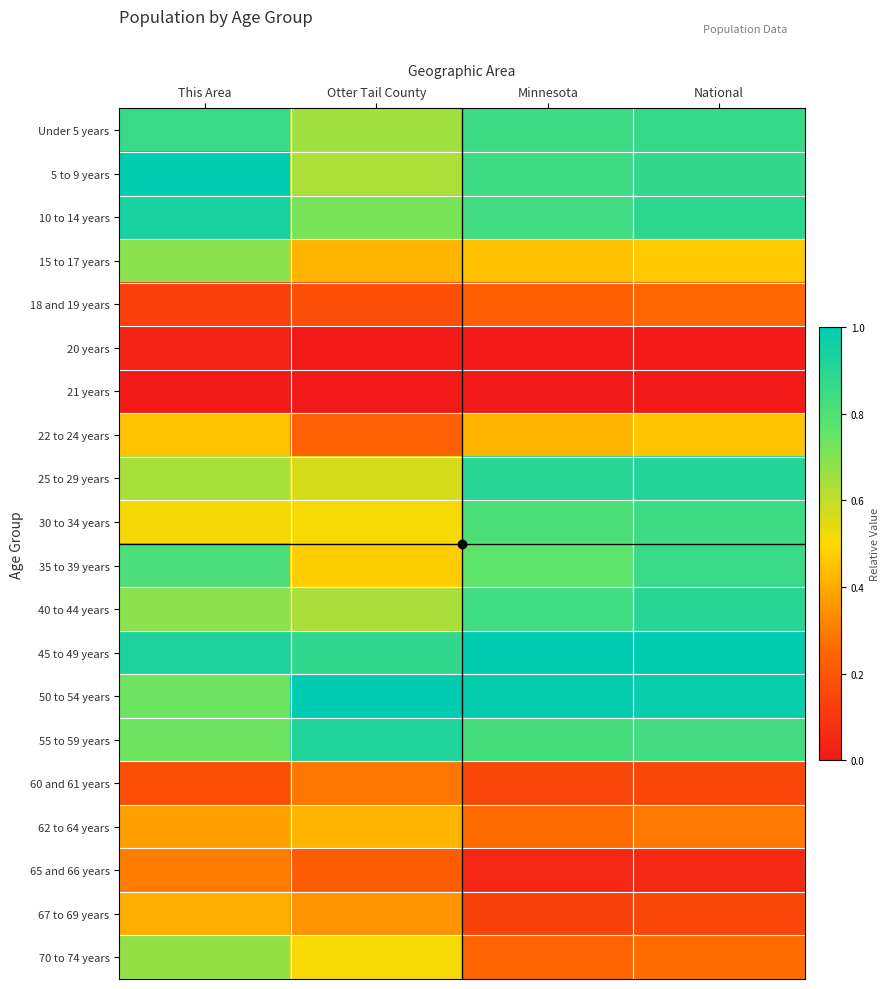

How many series are shown in this chart?

20